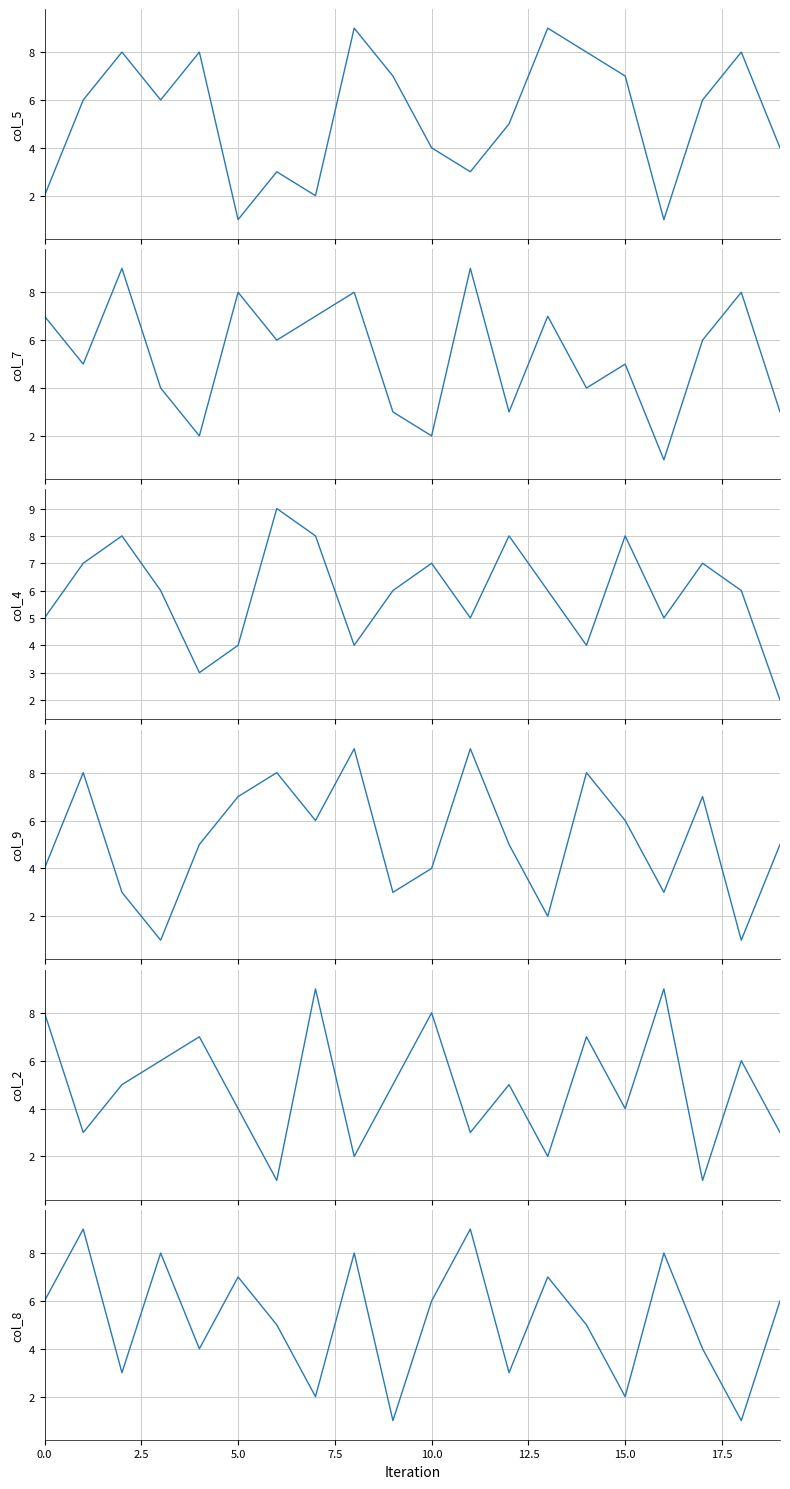

How many interior local valleys does the col_2 series have?

7